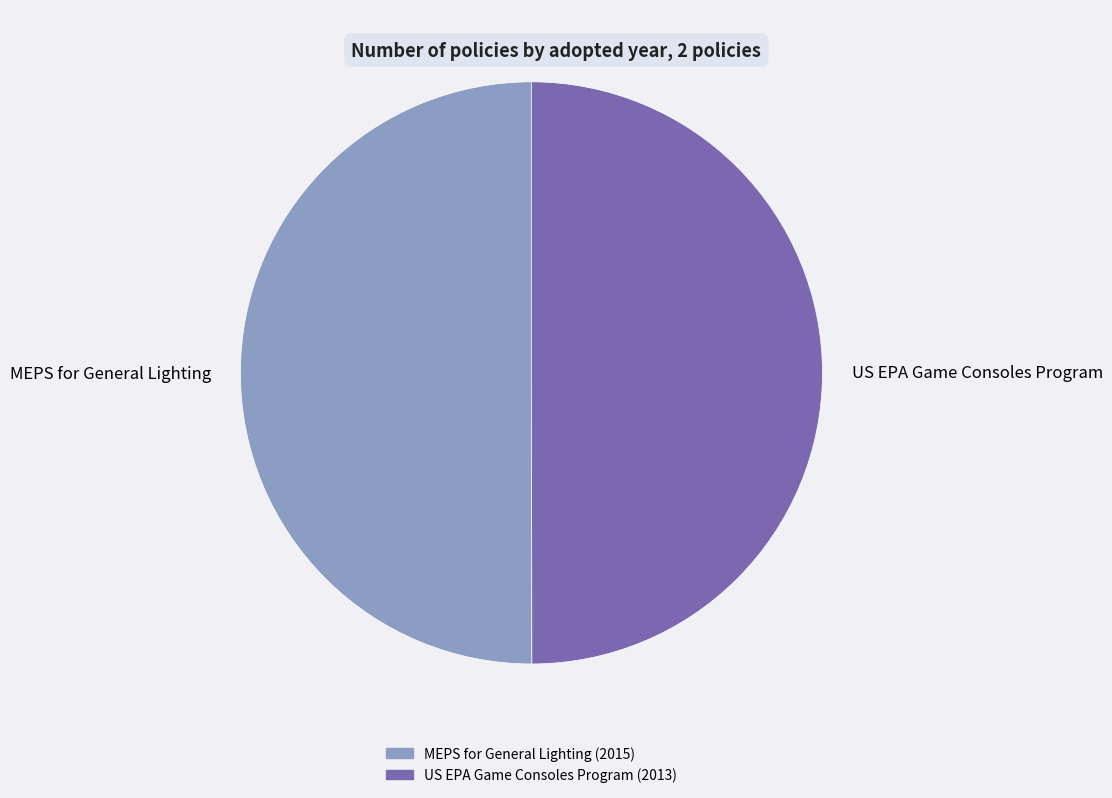

Is it true that MEPS for General Lighting is 41% of the pie?

False